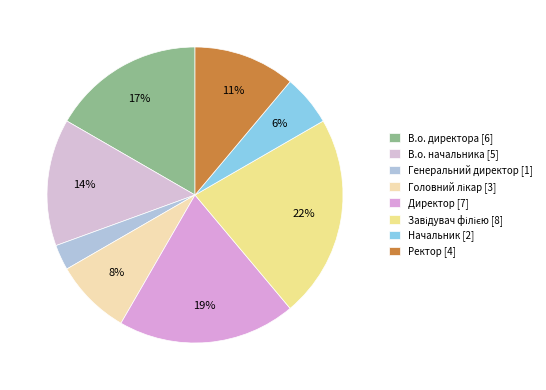

How many segments does this pie chart have?

8